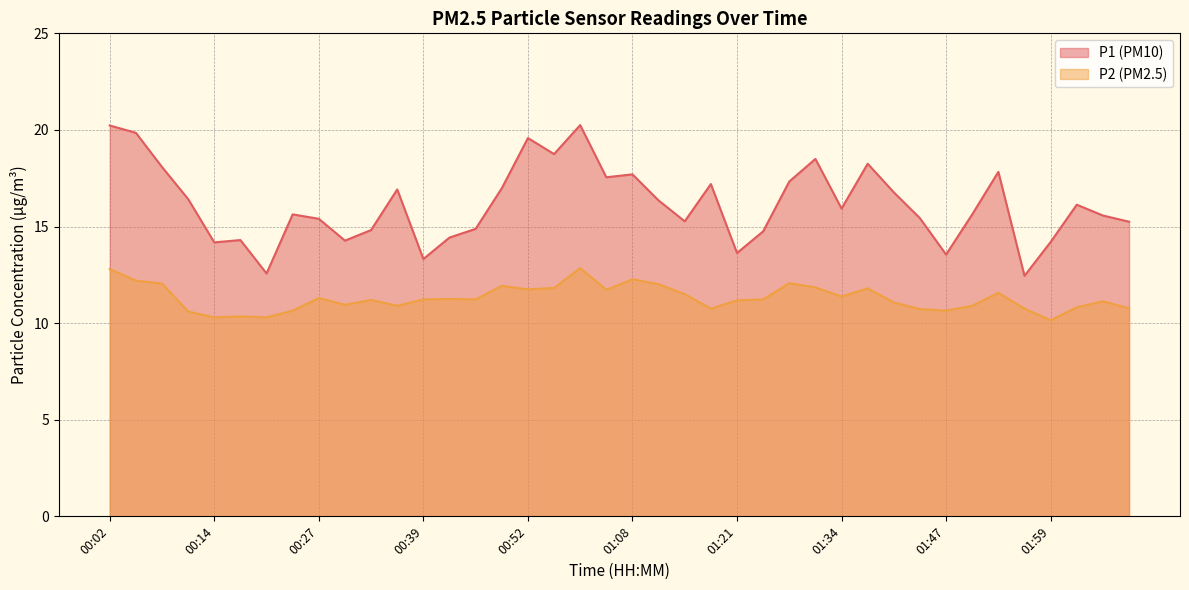

How many values in the P2 series are below 11?

15